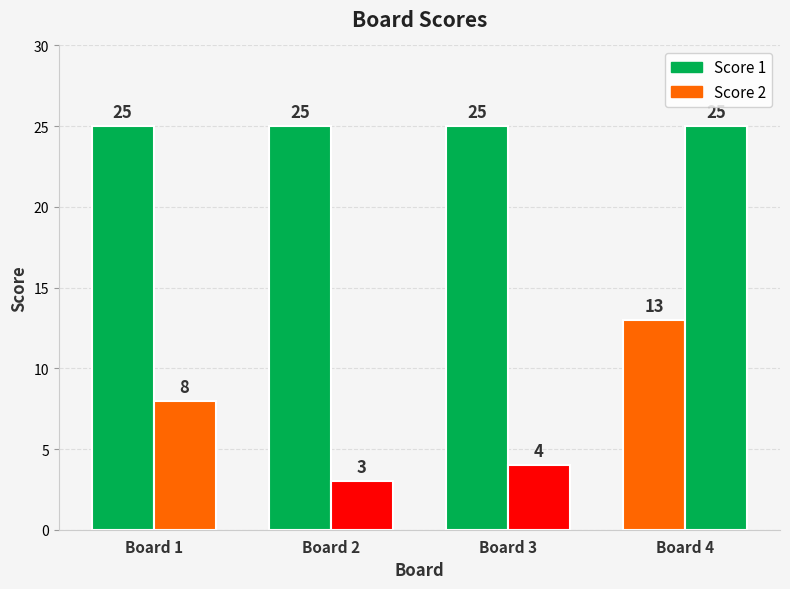

What is the value of the Score 1 bar at the 3rd from the left?

25